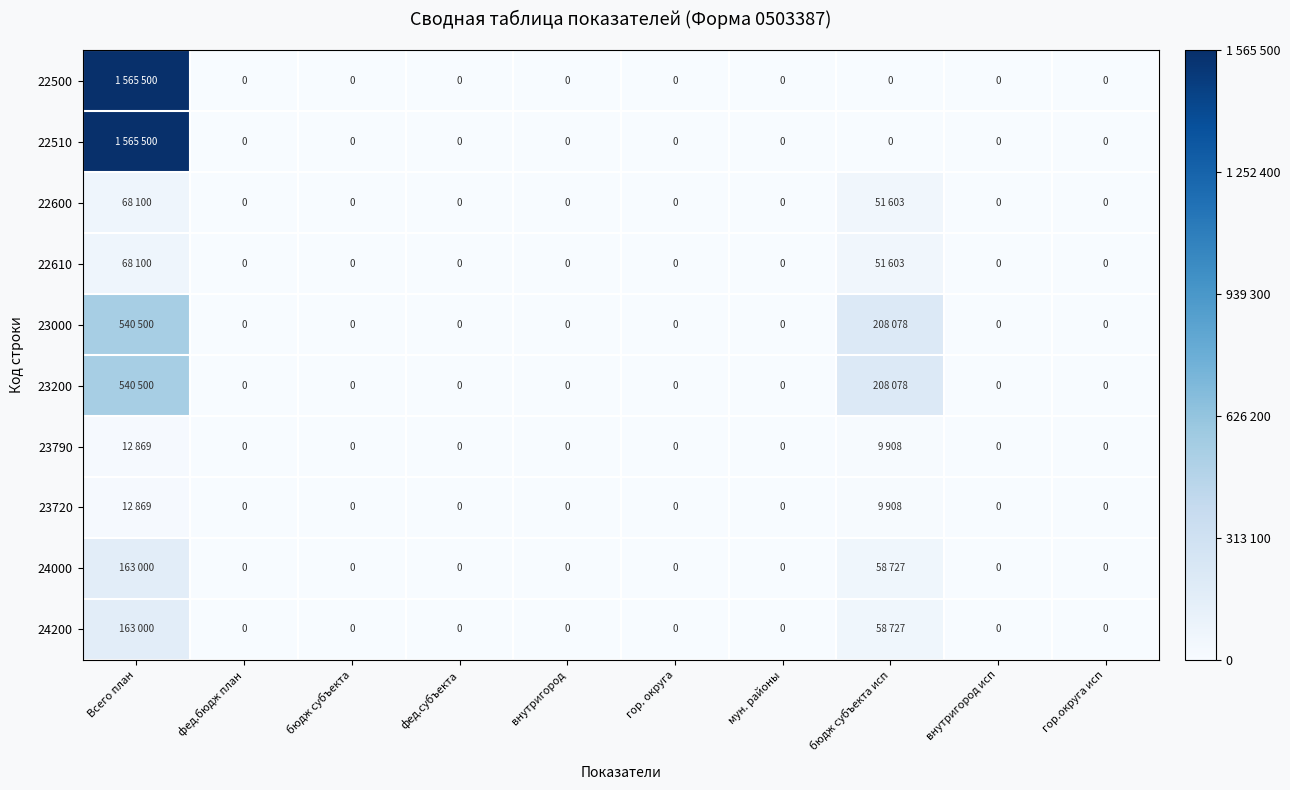

What is the difference between the maximum and minimum values in the 23790 series?

12869.0